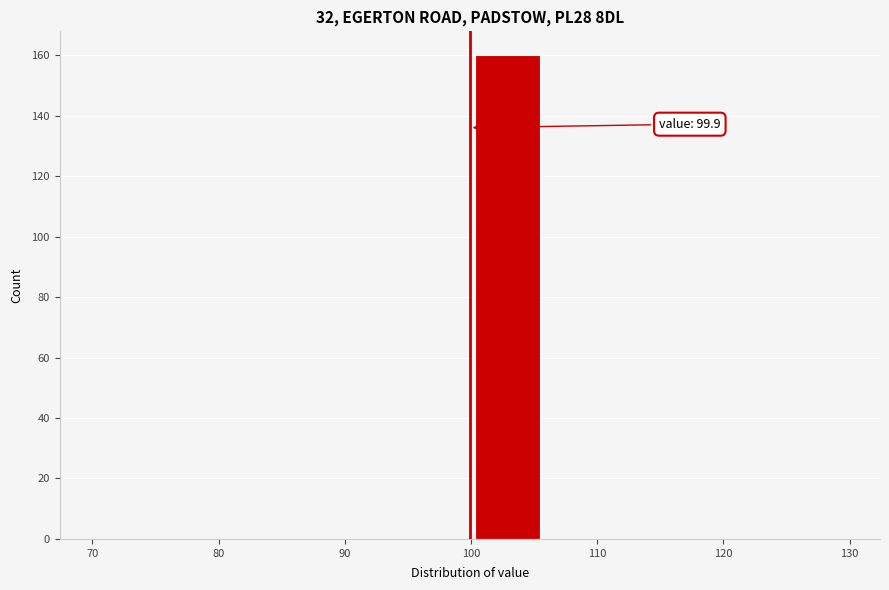

Over which range of the x-axis is the bar tallest?

99.9 to 105.9